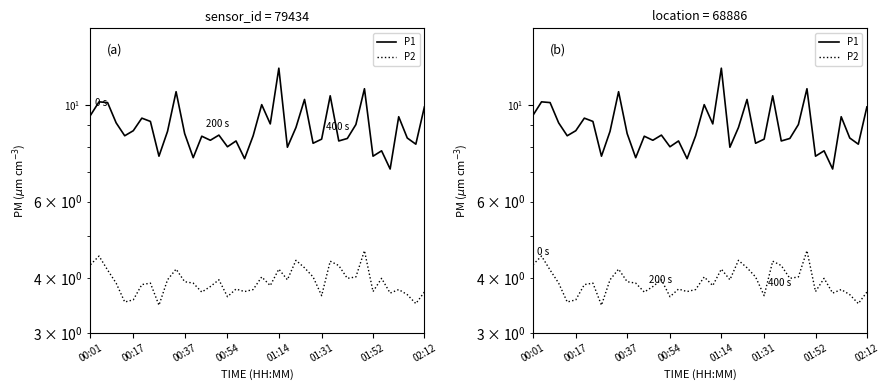

Count the number of categories in the chart.

40